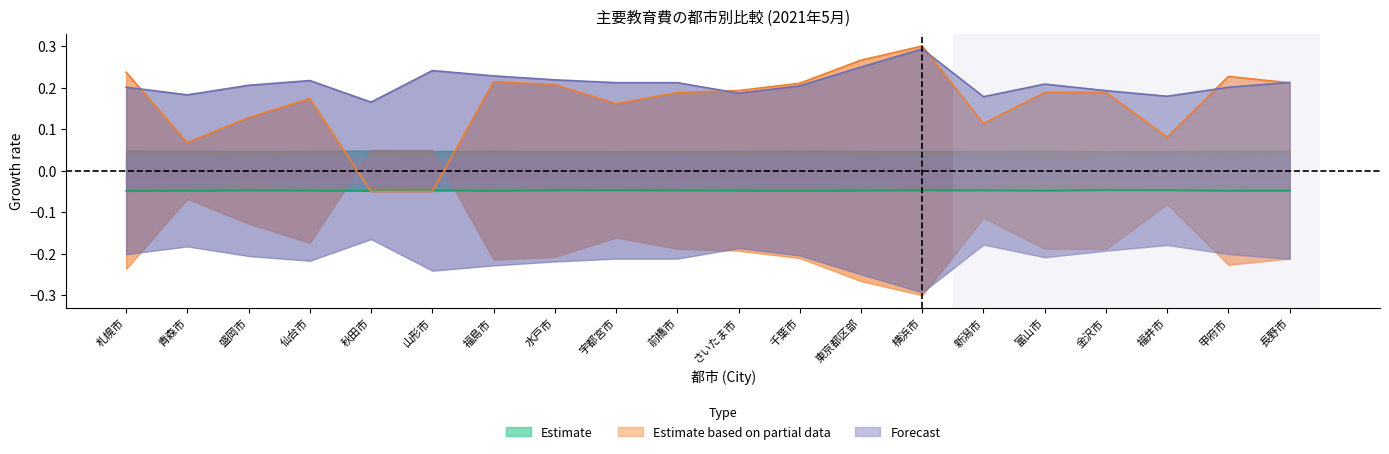

Is the value of 高校私立授業料 at 金沢市 greater than the value of 私立中学授業料 at 青森市?

Yes